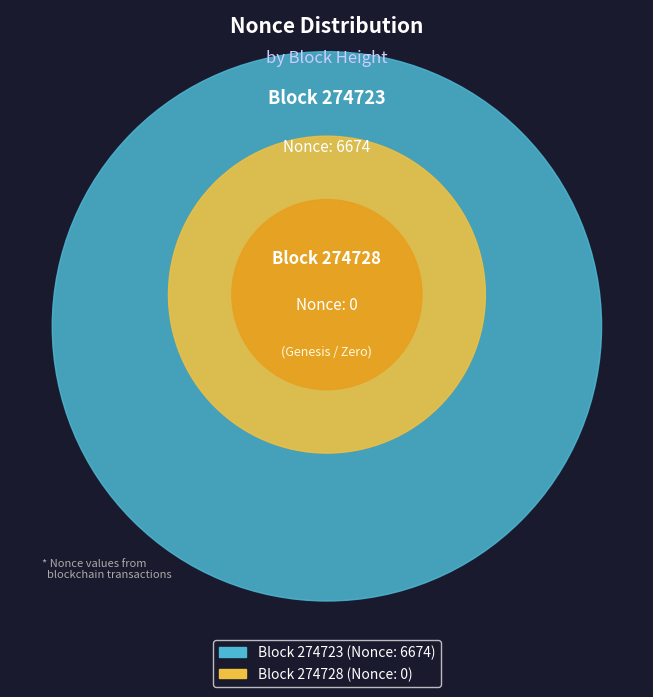

Is there a majority slice in this chart?

Yes